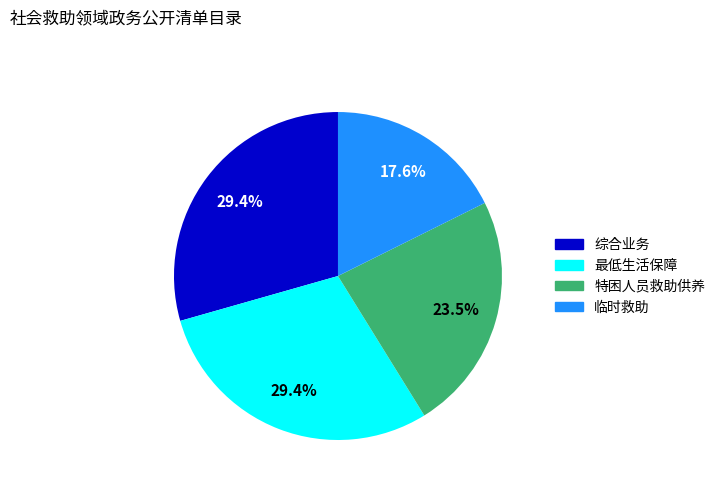

How many slices are in this pie chart?

4